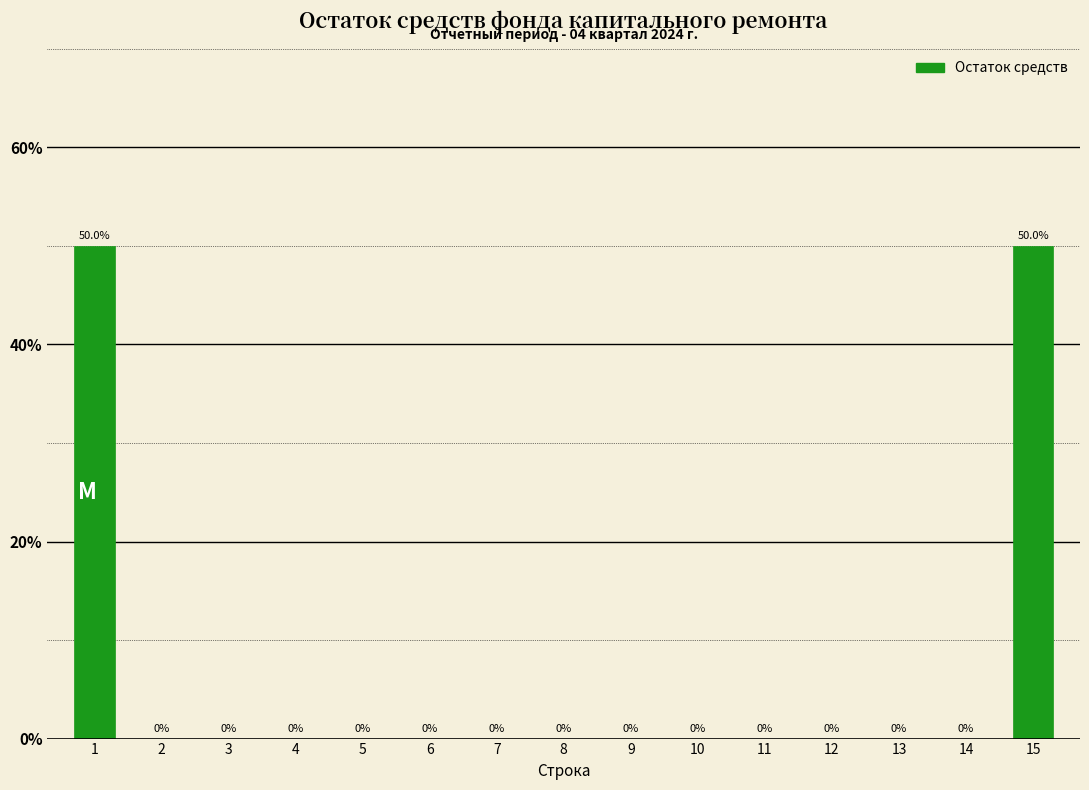

Reading right to left, transcribe all the data shown in this chart.

15=50	14=0	13=0	12=0	11=0	10=0	9=0	8=0	7=0	6=0	5=0	4=0	3=0	2=0	1=50